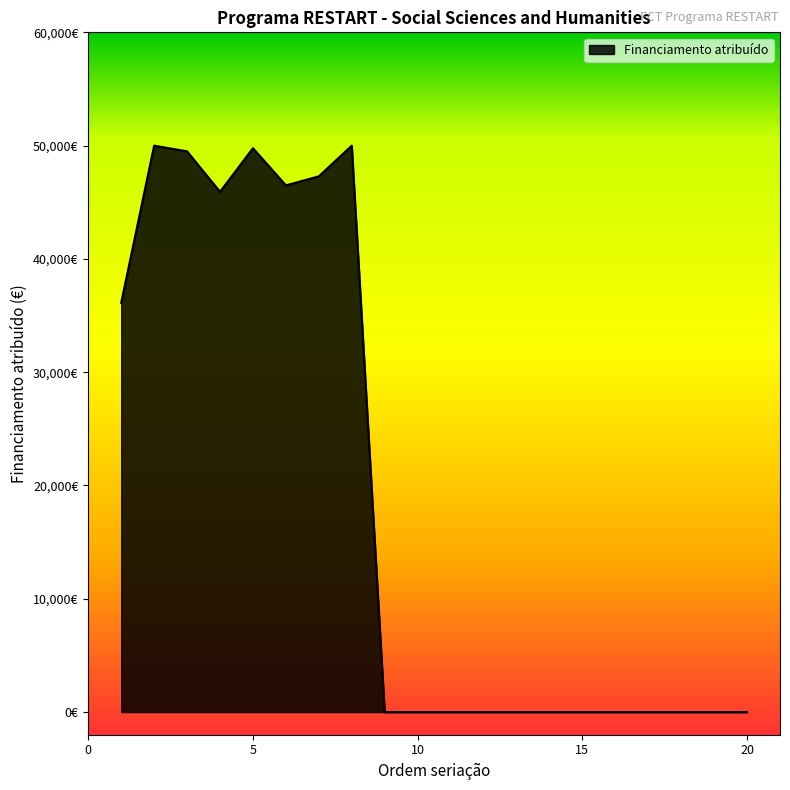

Where is the first local maximum?

2